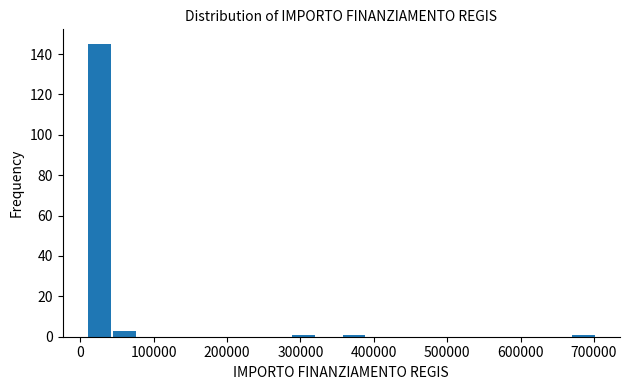

Read against the x-axis, roughly where is the centre of the tallest bar?

30000